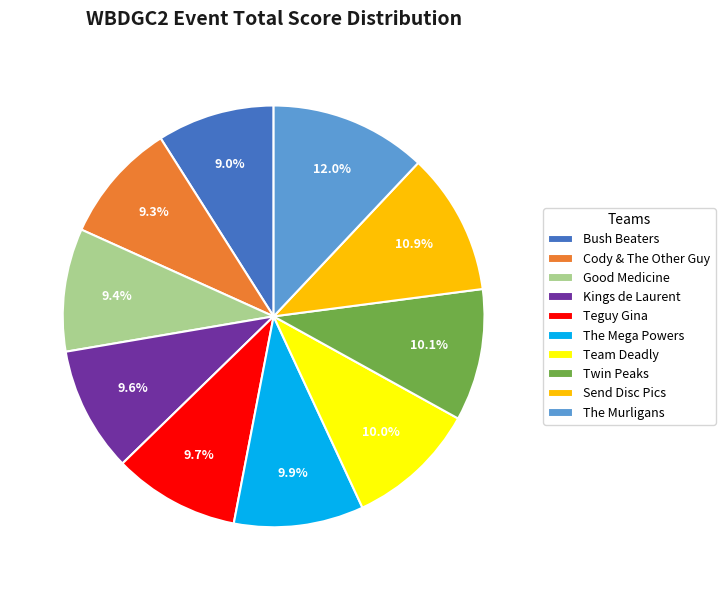

True or false: Team Deadly accounts for 10% of the total.

True